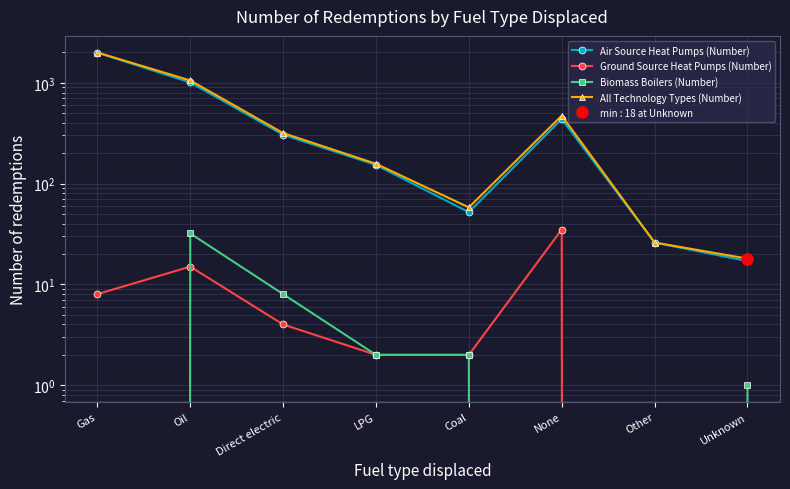

Which has a higher value, Gas or Other?

Gas